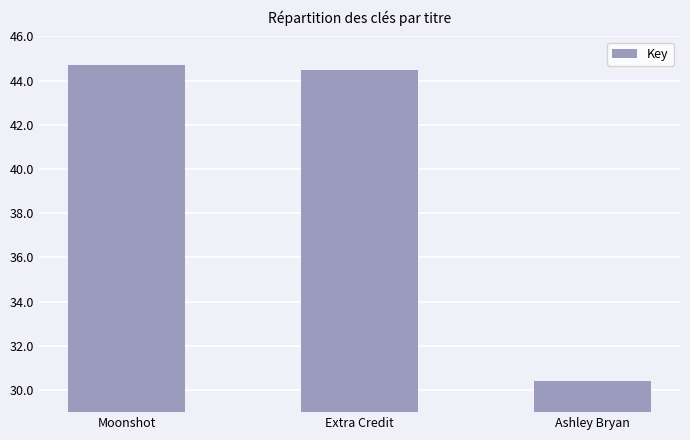

What is the change in value from Extra Credit to Ashley Bryan?

-14069867